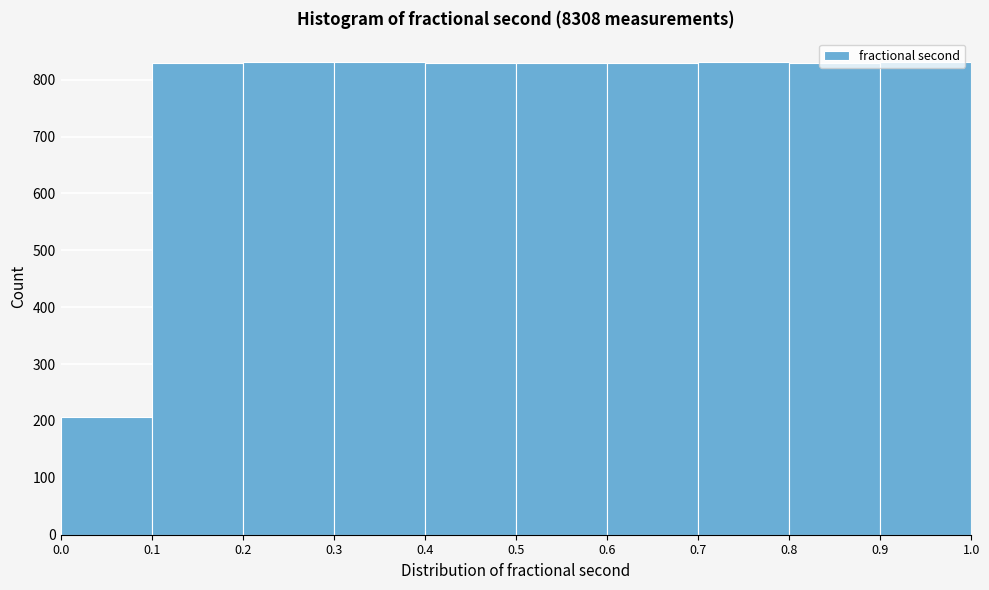

How tall is the bar that spans 0.3 to 0.4 on the x-axis? The values are not printed on the chart, so give them approximately, as read against the axis.

830